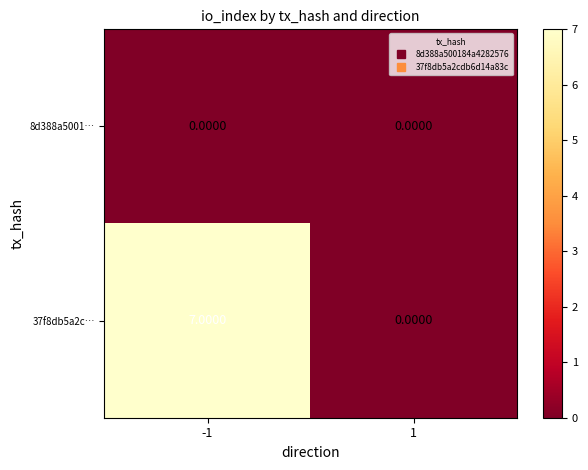

Which series has the widest spread of values?

37f8db5a2c…